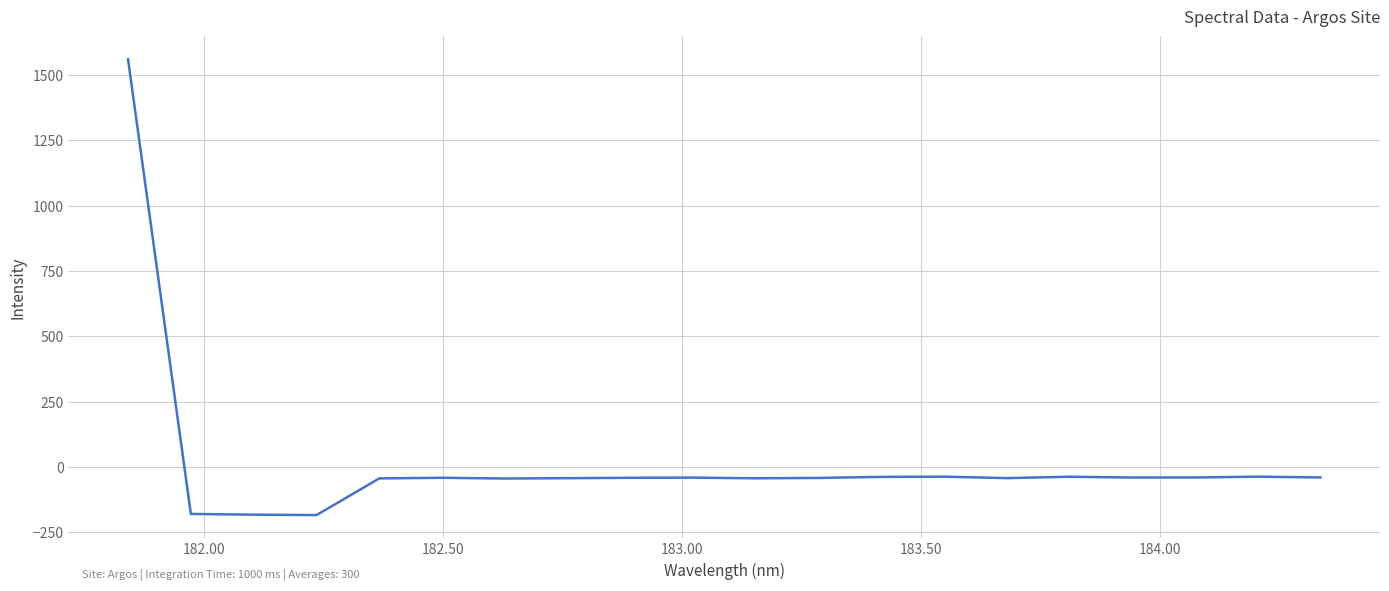

What is the maximum value shown in the chart?

1561.1